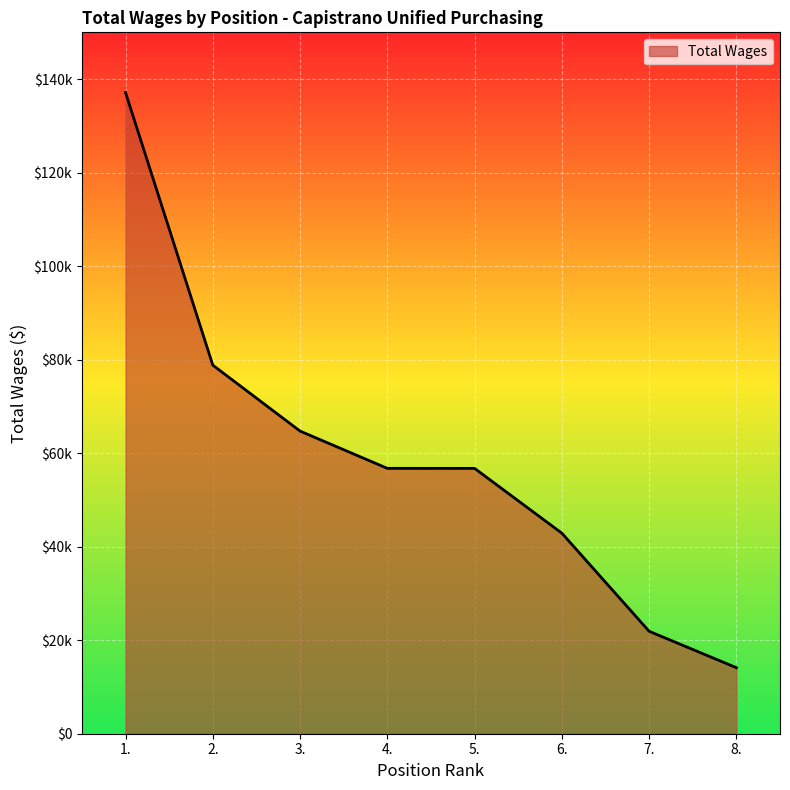

Where is the data nearest to the value 75621?

2.